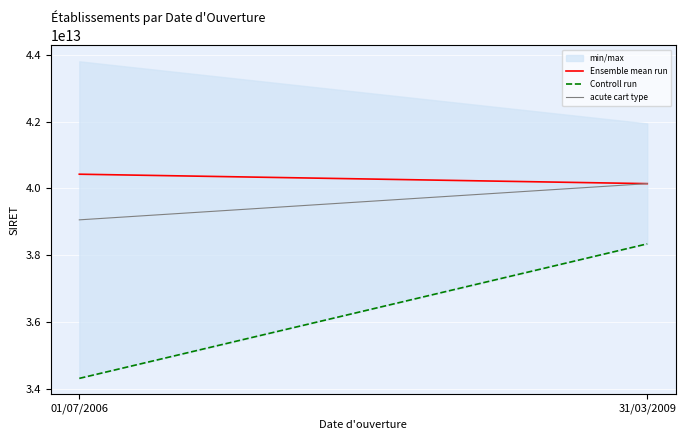

What is the maximum value shown in the chart?

40426746366697